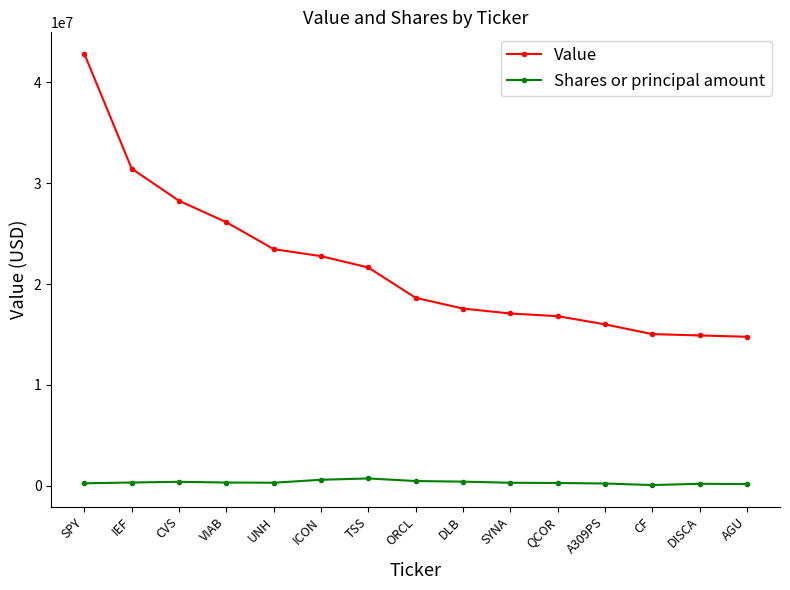

What is the average value of the Value series?

21825533